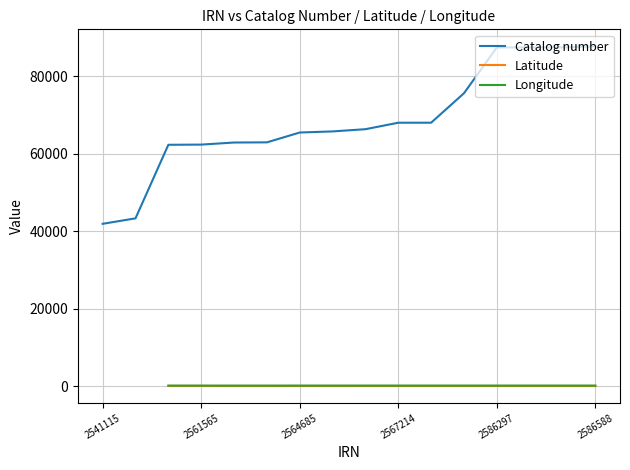

True or false: Catalog number has a value of 20799 at 2567214.

False